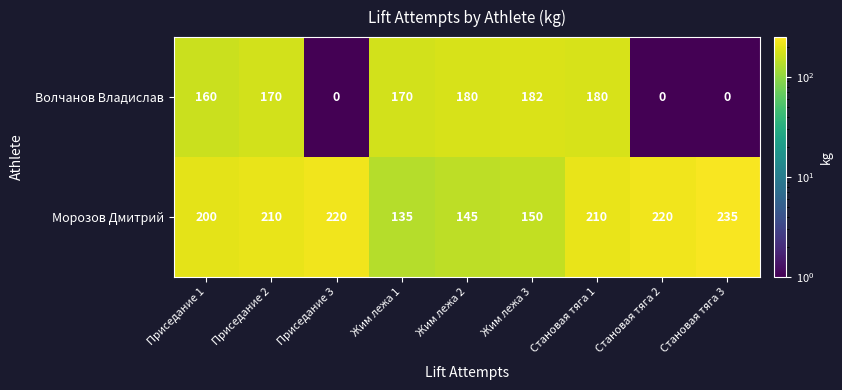

Read the Морозов Дмитрий value at Приседание 1, to the nearest 5.

200